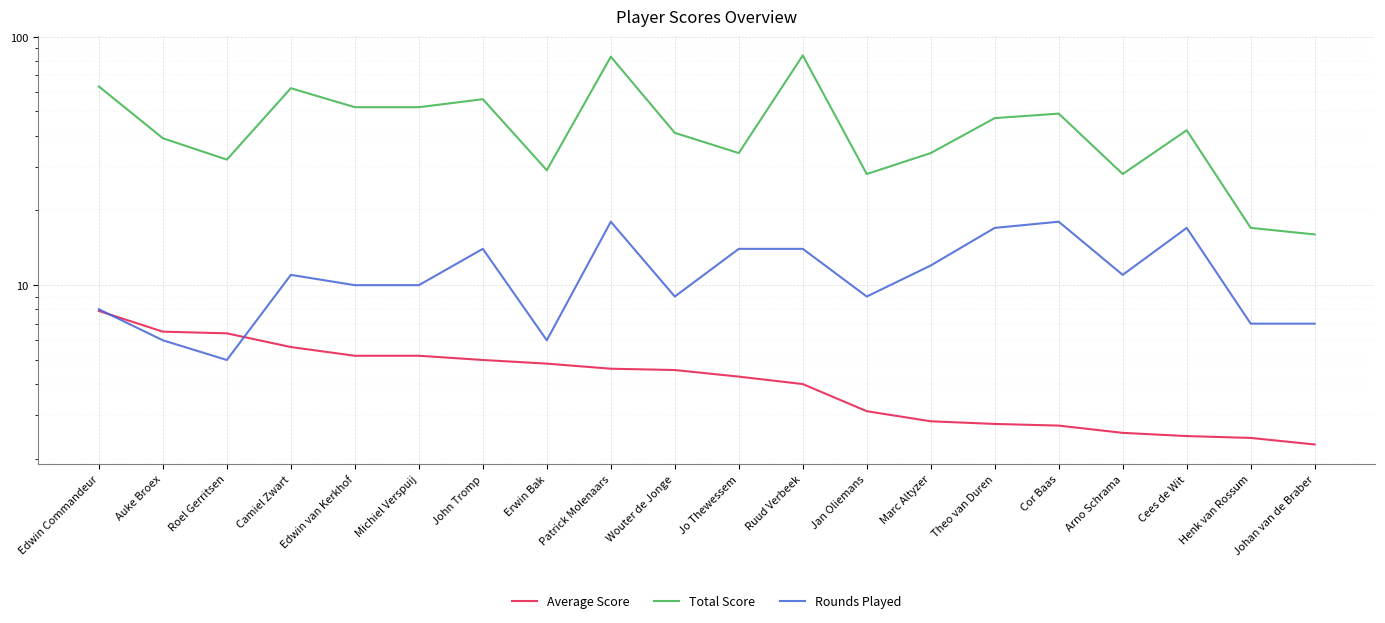

Rank the categories by Average Score value from lowest to highest.

Johan van de Braber, Henk van Rossum, Cees de Wit, Arno Schrama, Cor Baas, Theo van Duren, Marc Altyzer, Jan Oliemans, Ruud Verbeek, Jo Thewessem, Wouter de Jonge, Patrick Molenaars, Erwin Bak, John Tromp, Edwin van Kerkhof, Michiel Verspuij, Camiel Zwart, Roel Gerritsen, Auke Broex, Edwin Commandeur